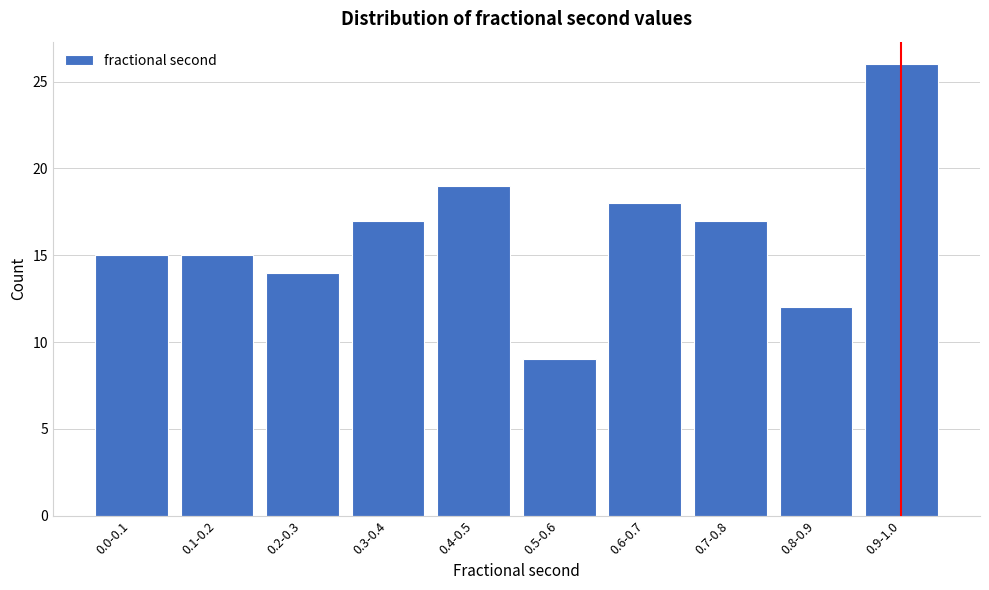

Reading left to right, list all the values displayed in this chart.

15	15	14	17	19	9	18	17	12	26